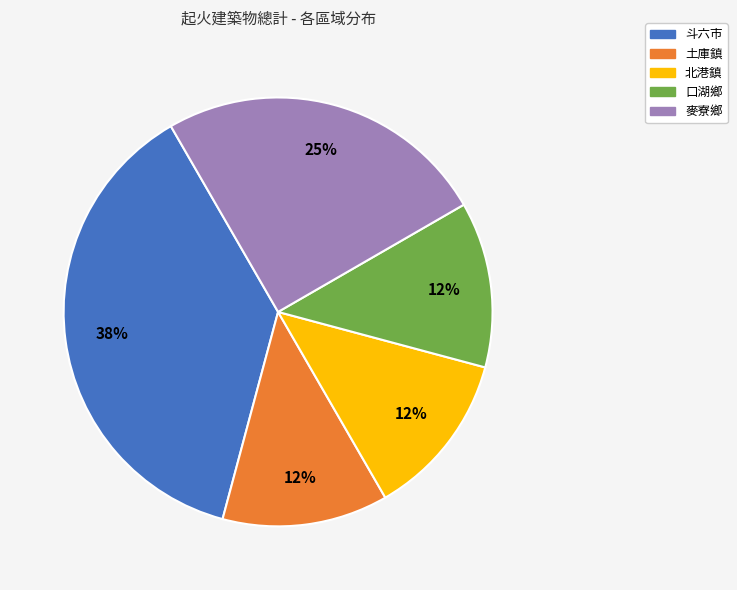

Is there any slice that represents more than half of the pie?

No